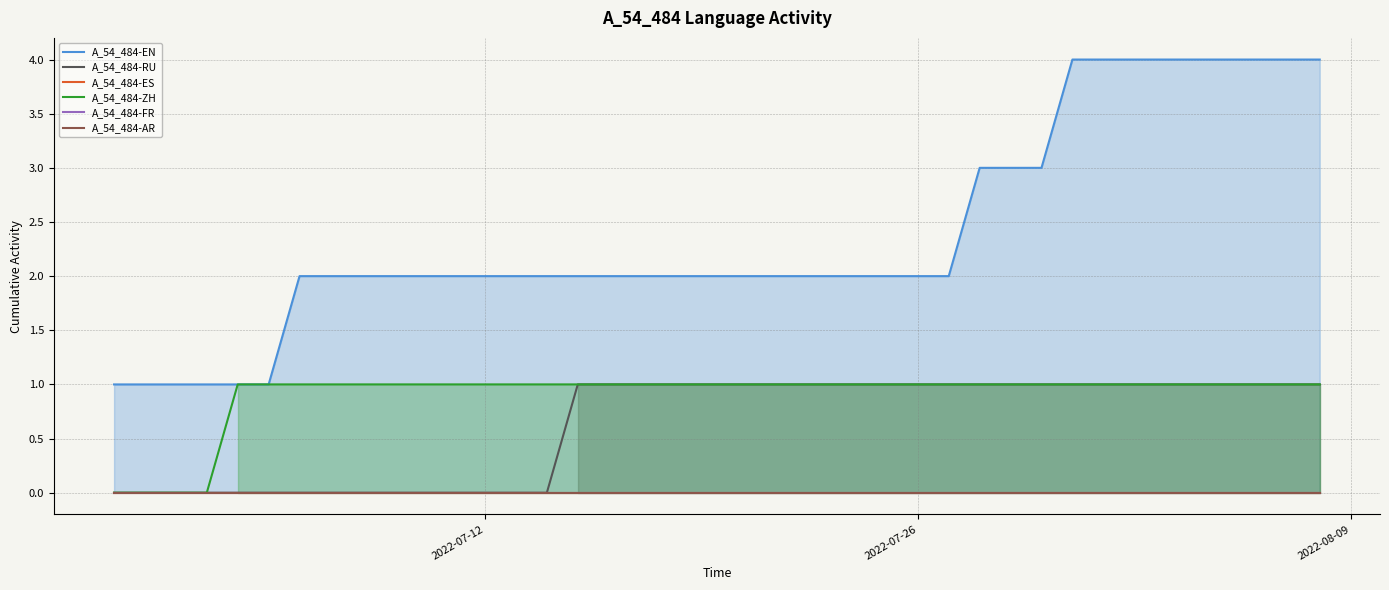

What is the difference between the maximum and minimum values in the A_54_484-ZH series?

1